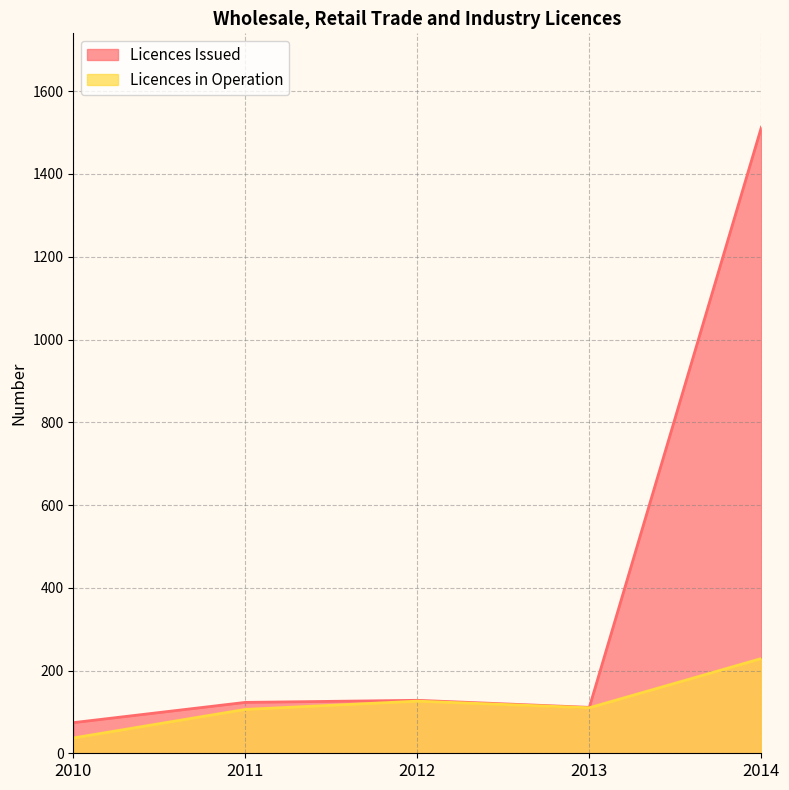

Reading left to right, list all the values displayed in this chart.

Licences Issued: 2010=74	2011=123	2012=128	2013=111	2014=1513
Licences in Operation: 2010=37	2011=106	2012=126	2013=110	2014=229